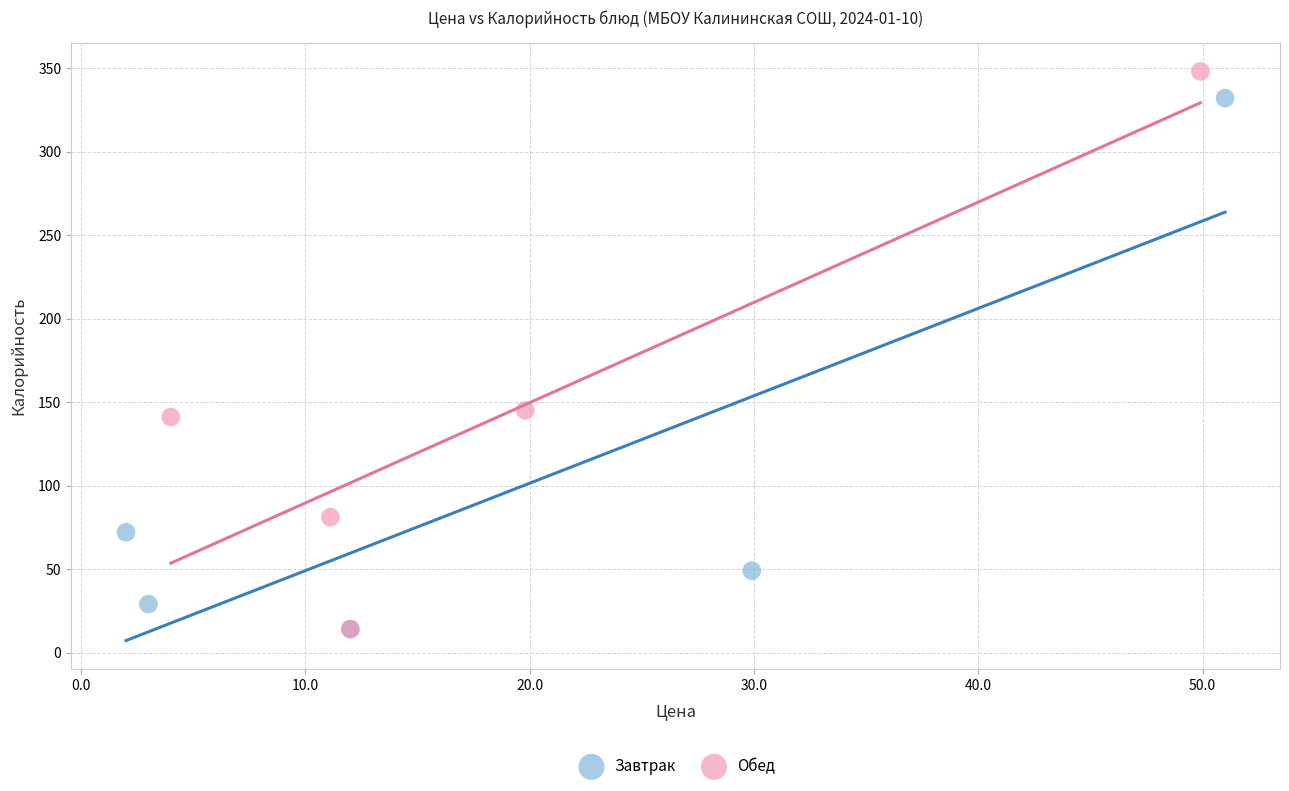

Which series contains the highest Y value?

Обед